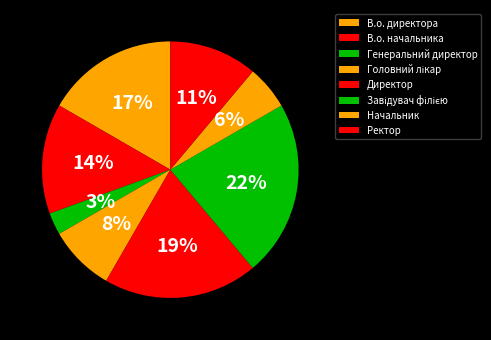

Which category has the biggest portion of the pie?

Завідувач філією